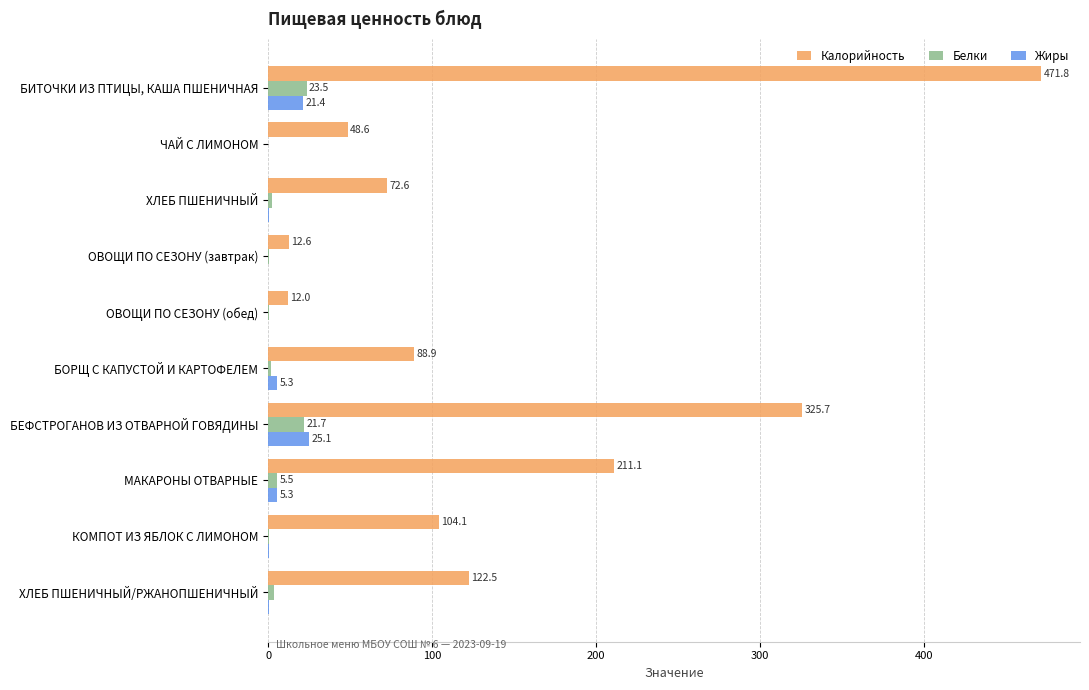

What is the sum of the Жиры values at БОРЩ С КАПУСТОЙ И КАРТОФЕЛЕМ and БИТОЧКИ ИЗ ПТИЦЫ, КАША ПШЕНИЧНАЯ?

26.7